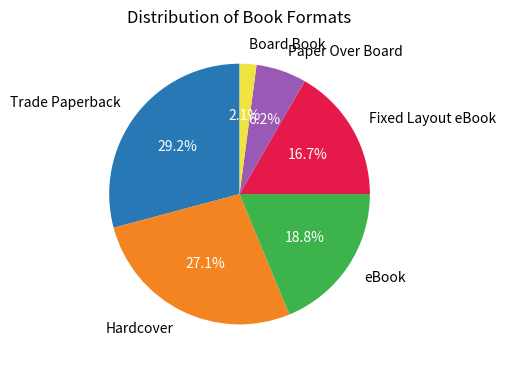

Which category has the smallest portion of the pie?

Board Book